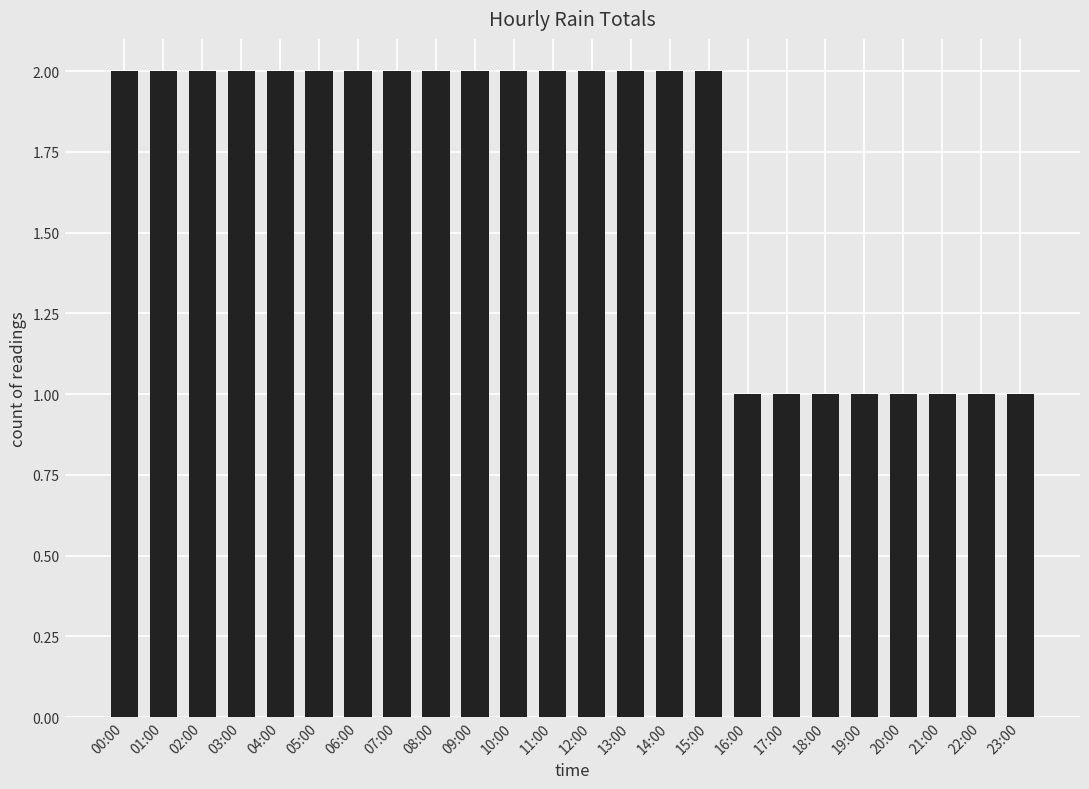

What is the label of the 16th bar from the left?

15:00